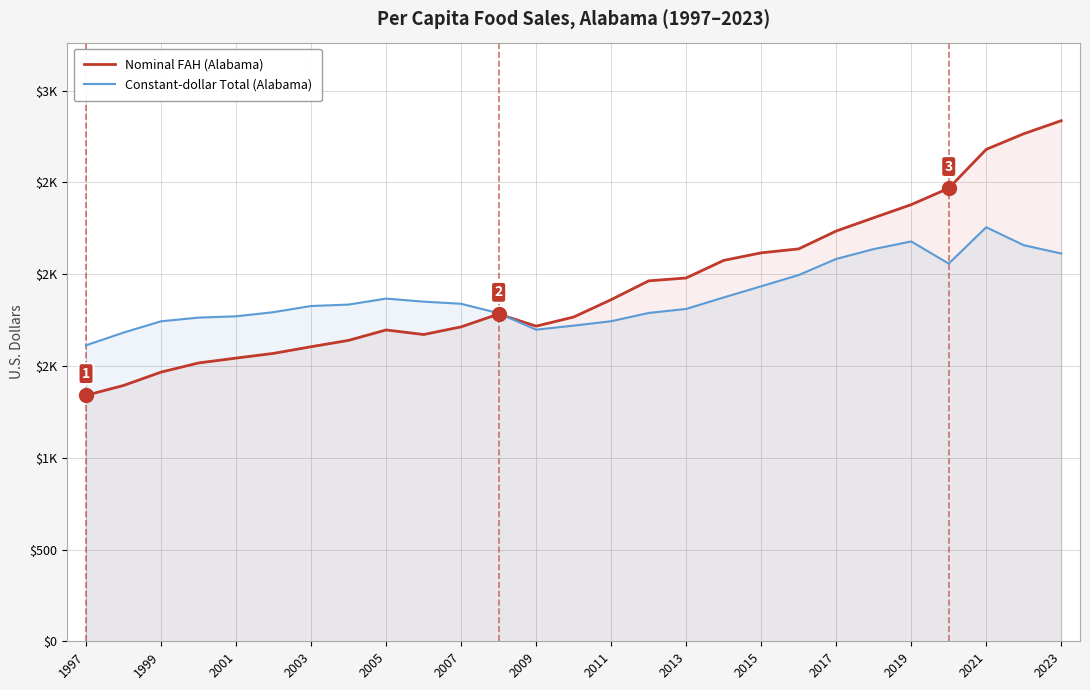

The value of Nominal FAH (Alabama) at 2019 is 2656.8. True or false?

False